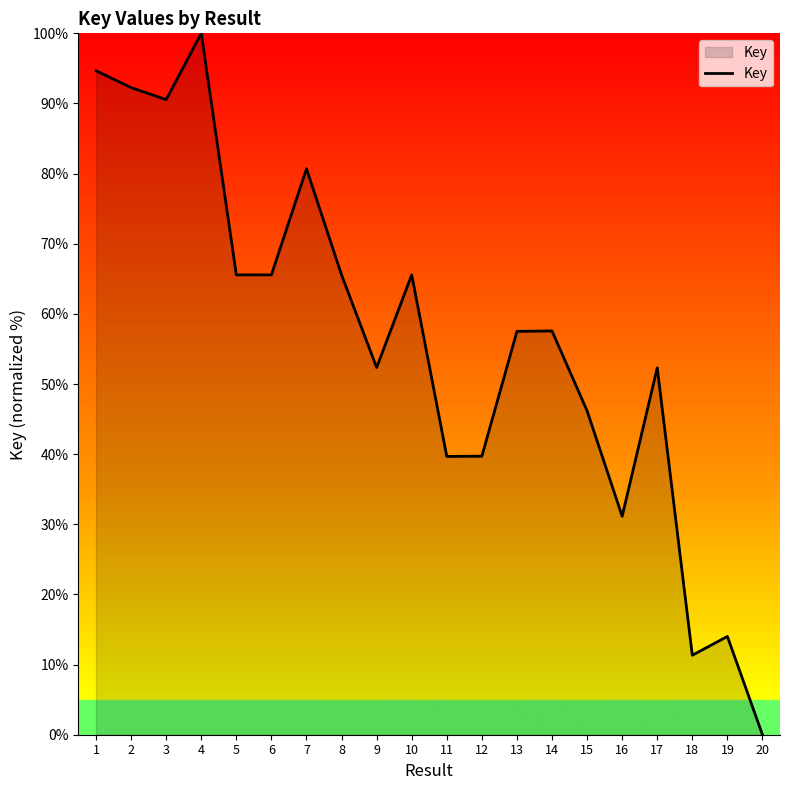

What value does the data have at 2?

92.3